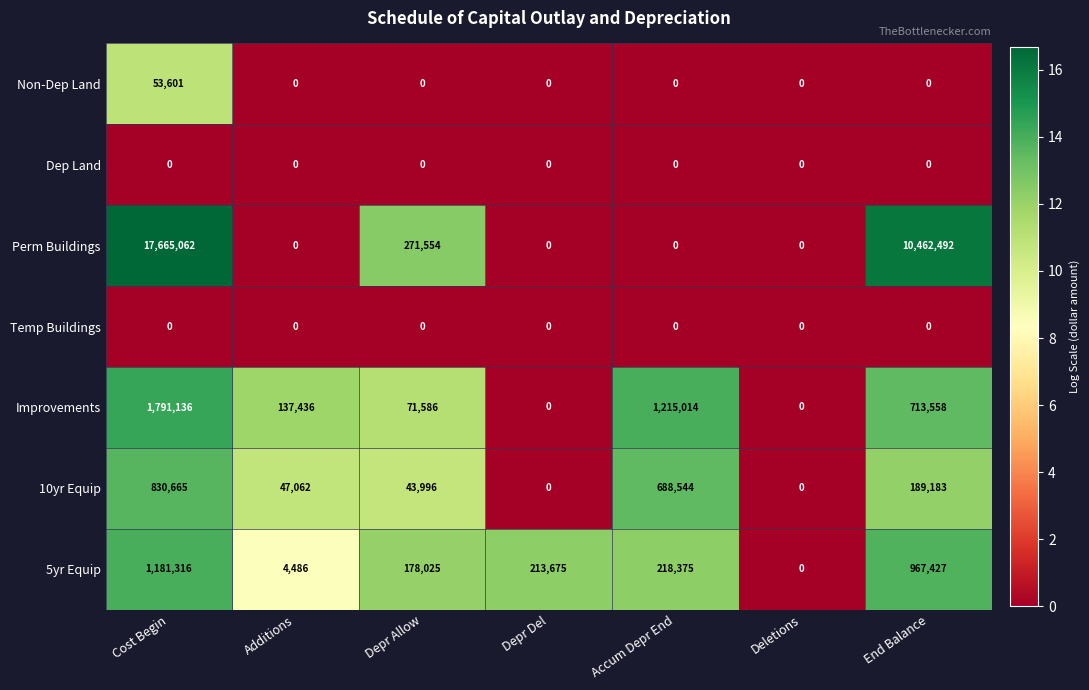

The 10yr Equip series shows 47062 at Additions. True or false?

True